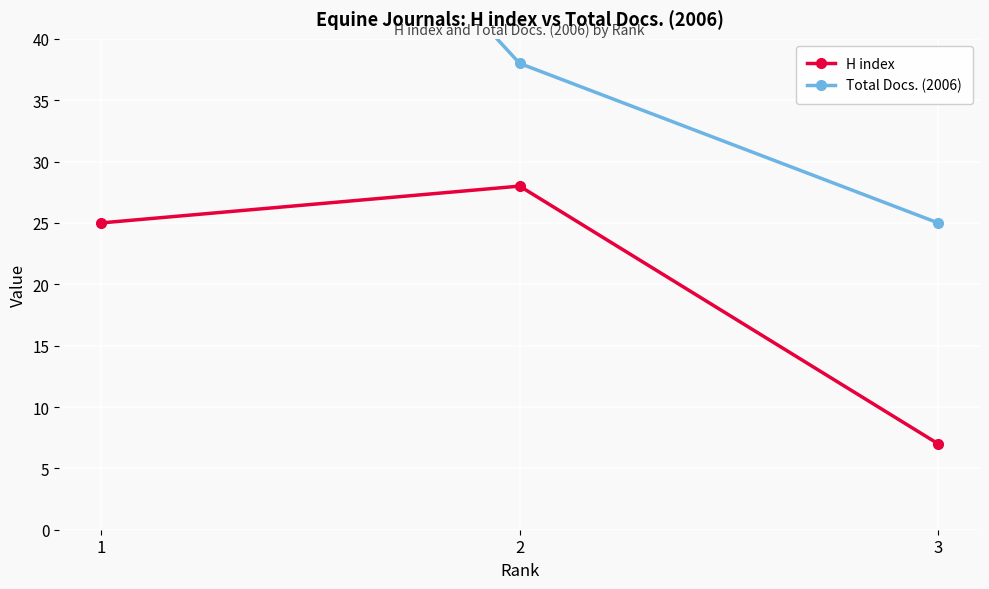

Which series has the largest total across all categories?

Total Docs. (2006)